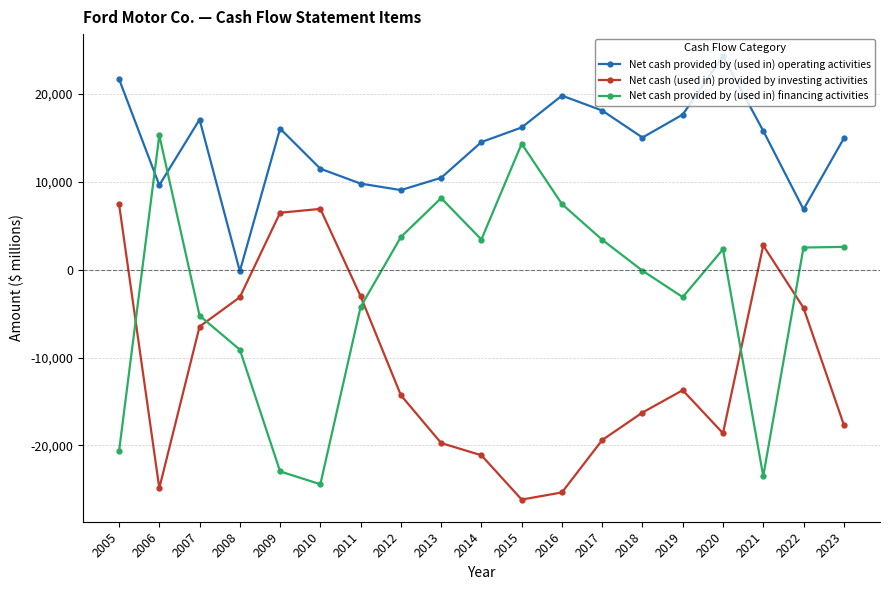

Which series ends up on top after the final intersection of Net cash provided by (used in) financing activities and Net cash provided by (used in) operating activities?

Net cash provided by (used in) operating activities